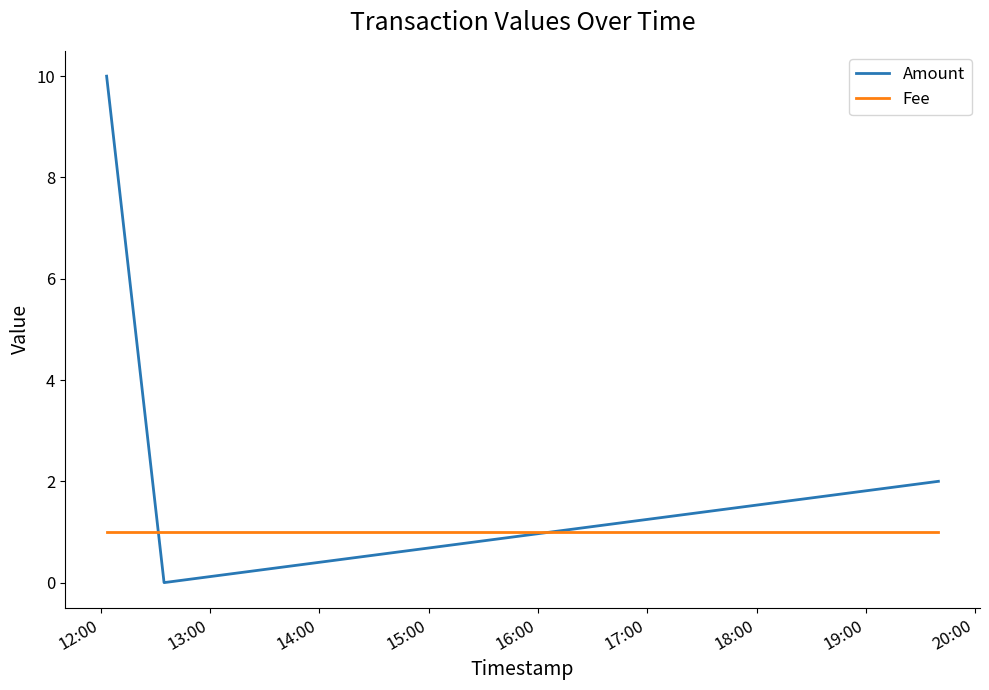

Which series has the largest total across all categories?

Amount